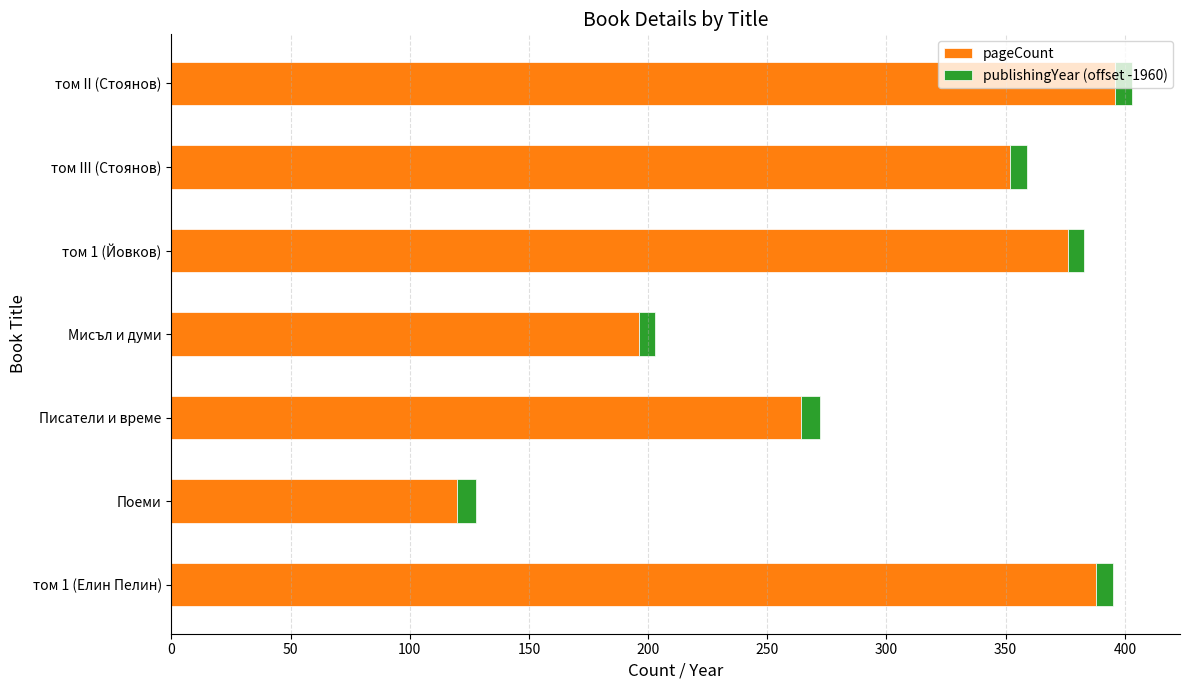

What is the difference between the maximum and minimum values in the pageCount series?

276